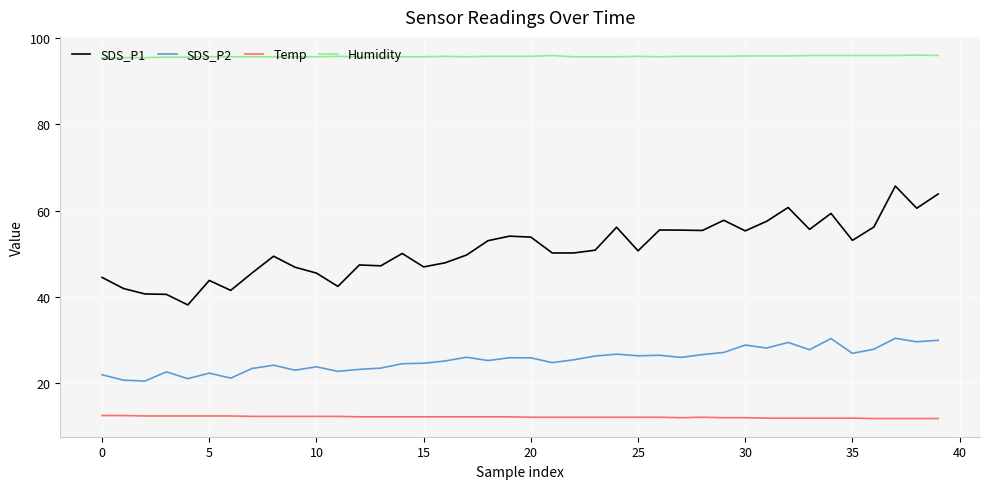

What is the lowest value of the Temp series?

11.8